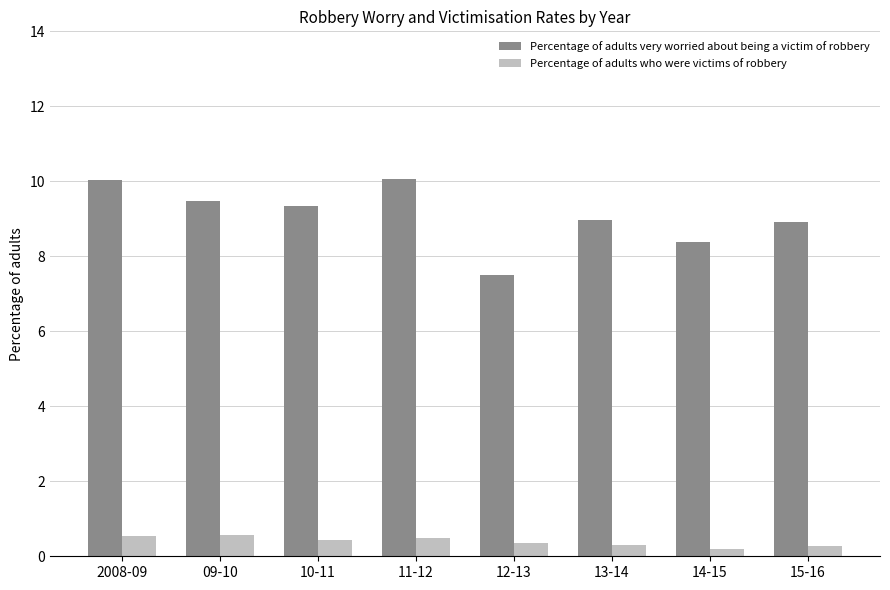

How many groups of bars are there?

8